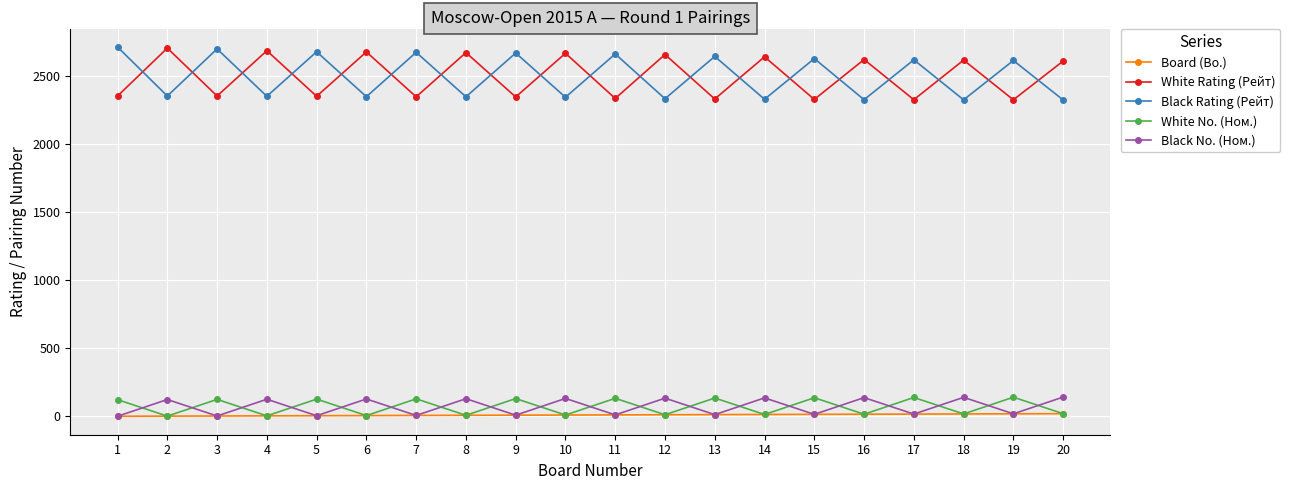

In White No. (Ном.), how many points are lower than both neighbors (excluding endpoints)?

9